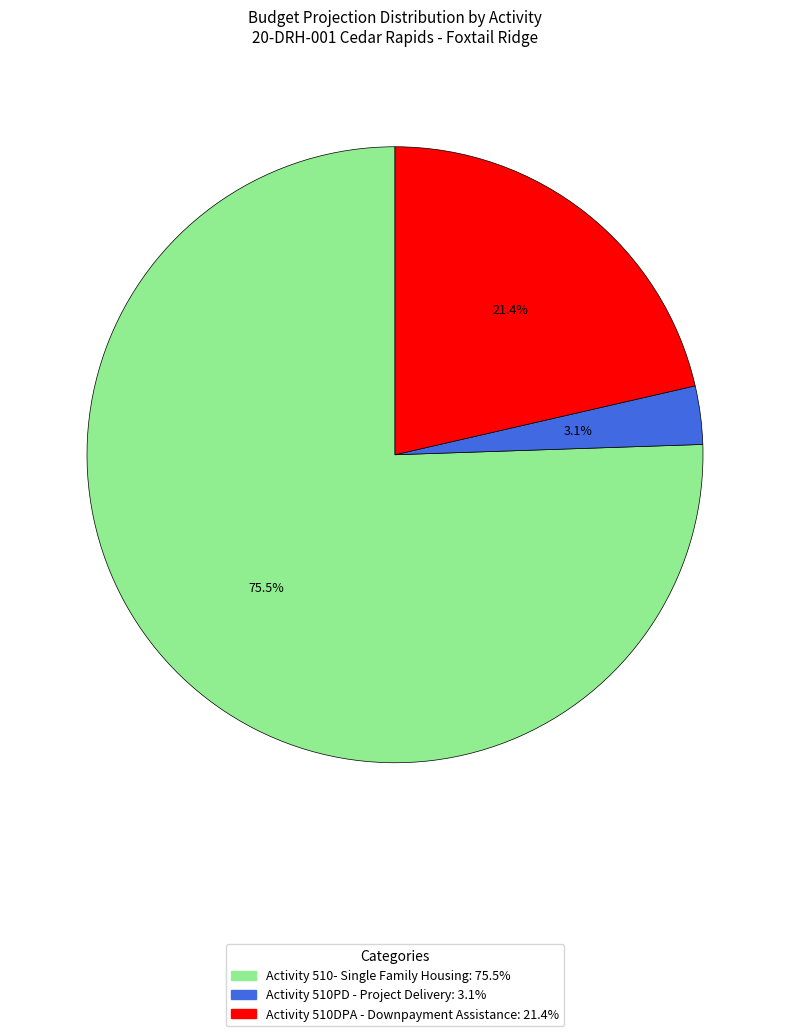

What is the smallest slice in the pie chart?

Activity 510PD - Project Delivery